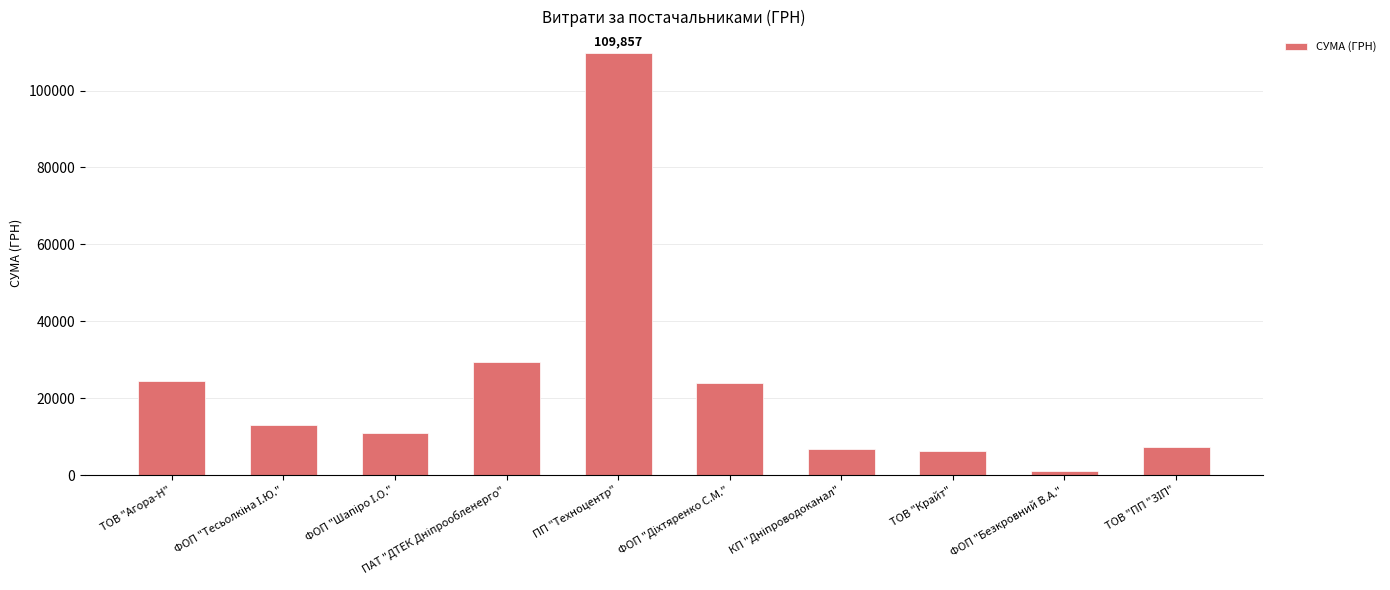

What is the value of the 3rd bar from the left?

10809.1